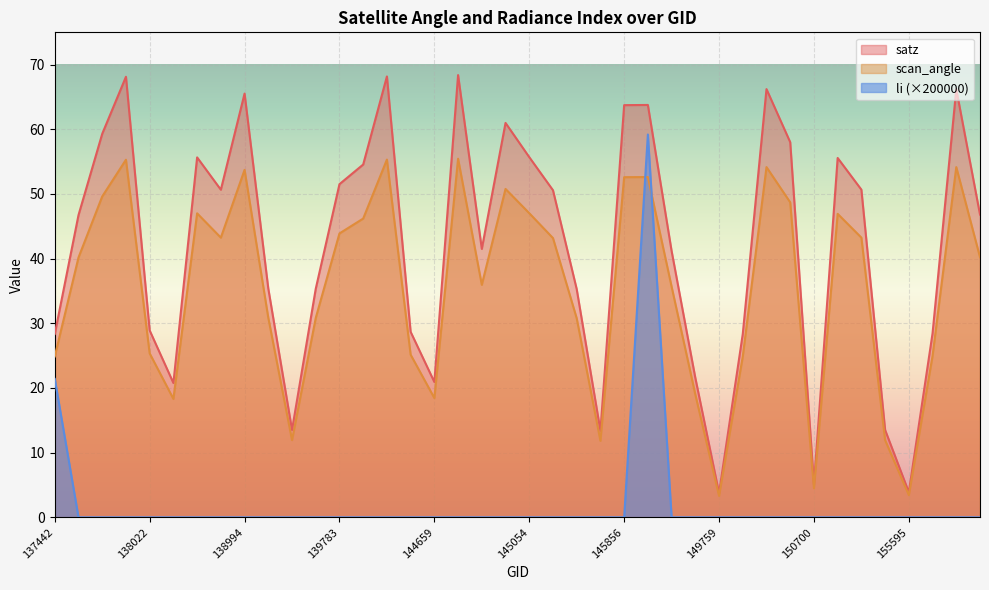

Where does the satz series first go above 46?

137631